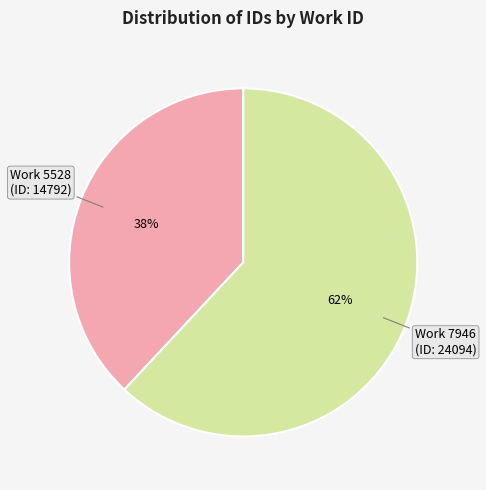

To the nearest percent, what is the average slice percentage?

50%